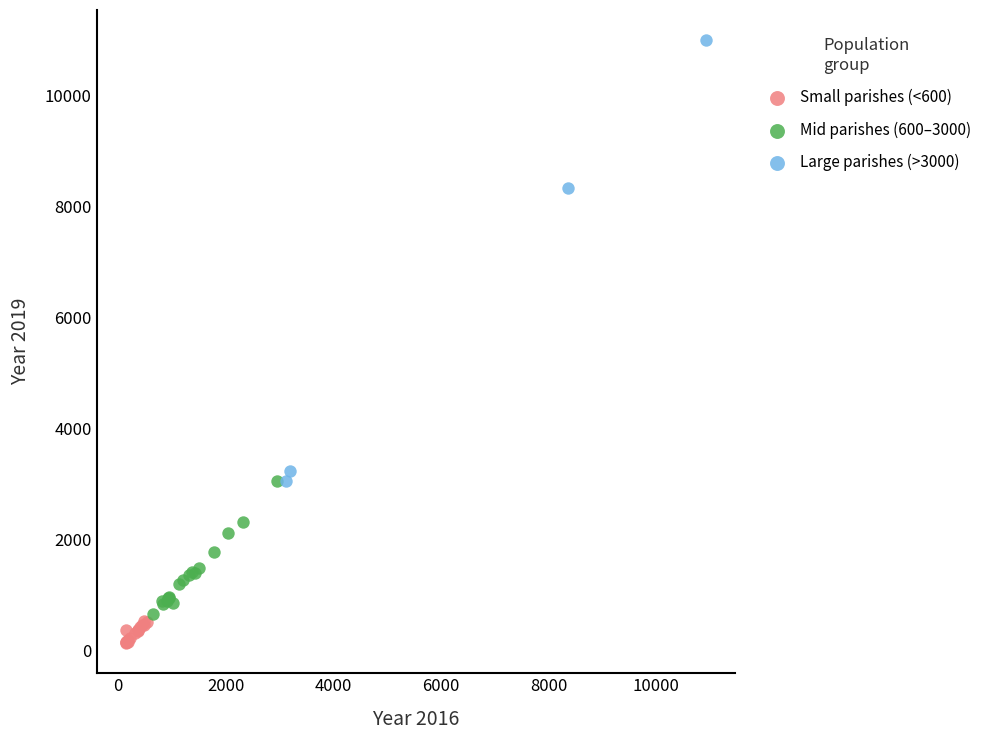

Which series reaches the minimum Y coordinate?

Small parishes (<600)